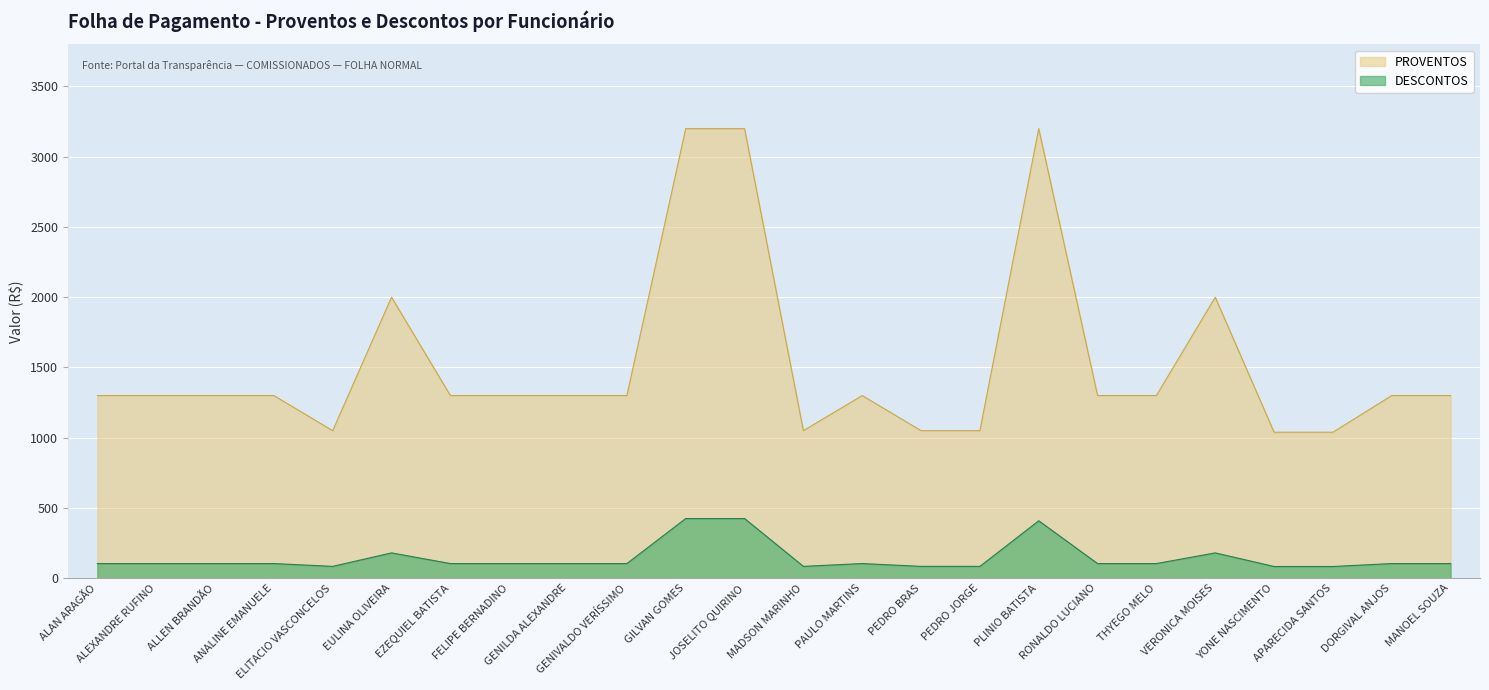

The DESCONTOS series shows 104.0 at FELIPE BERNADINO. True or false?

True